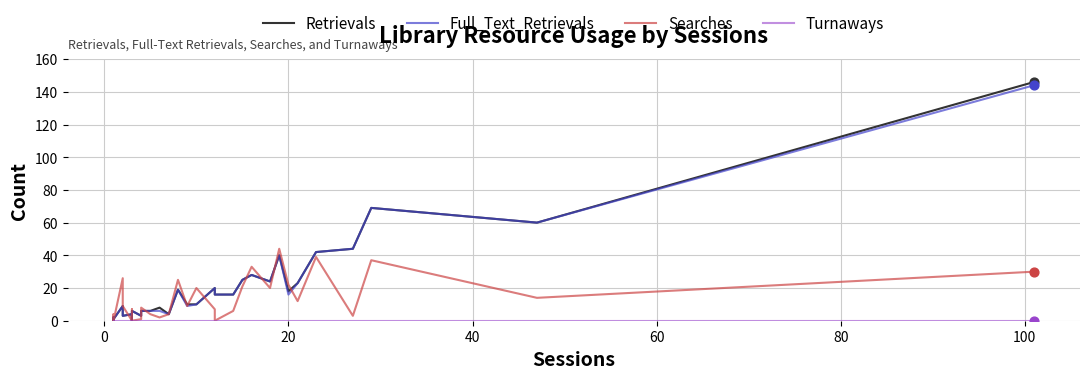

Is the value of Searches at 8 greater than the value of Turnaways at 120?

No